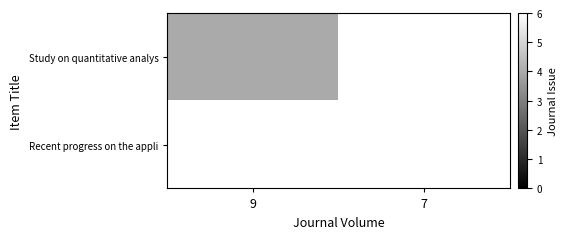

The value of Study on quantitative analys at 9 is 2.2. True or false?

False